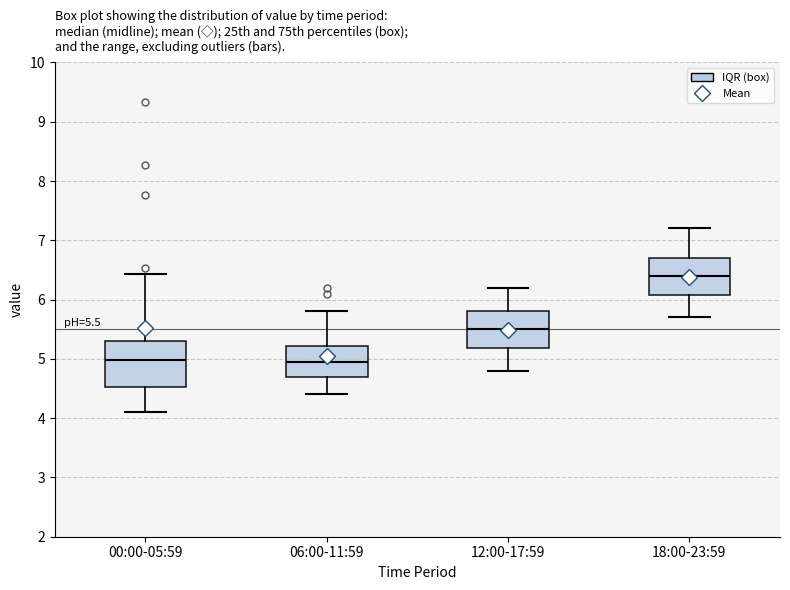

Which box is the tallest, from its lower edge to its upper edge?

00:00-05:59